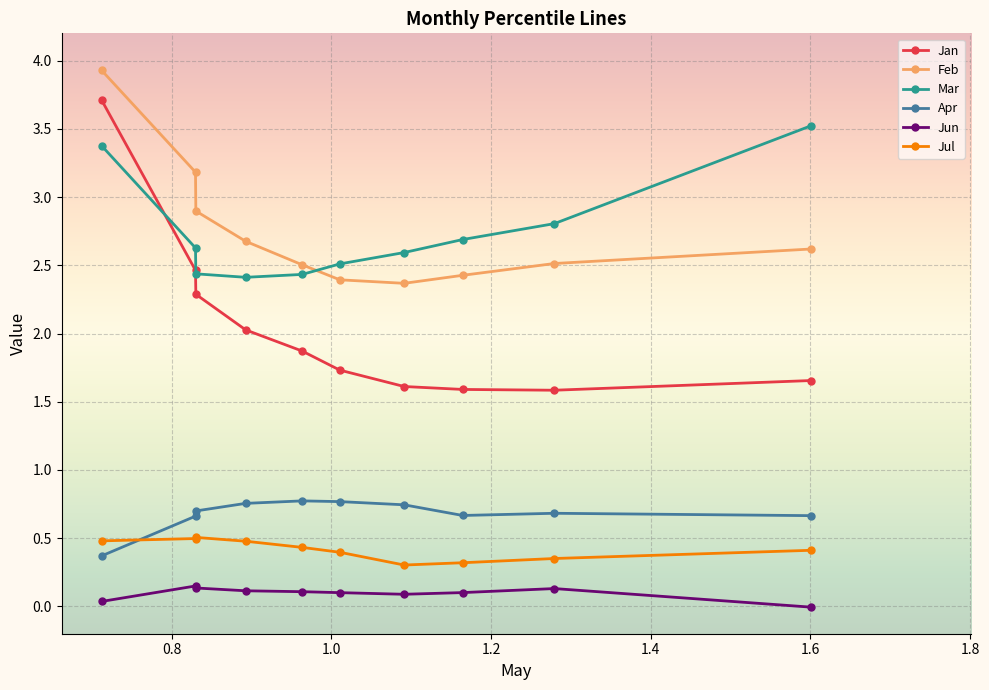

What is the value of the Jan point at the 3rd from the left?

2.3